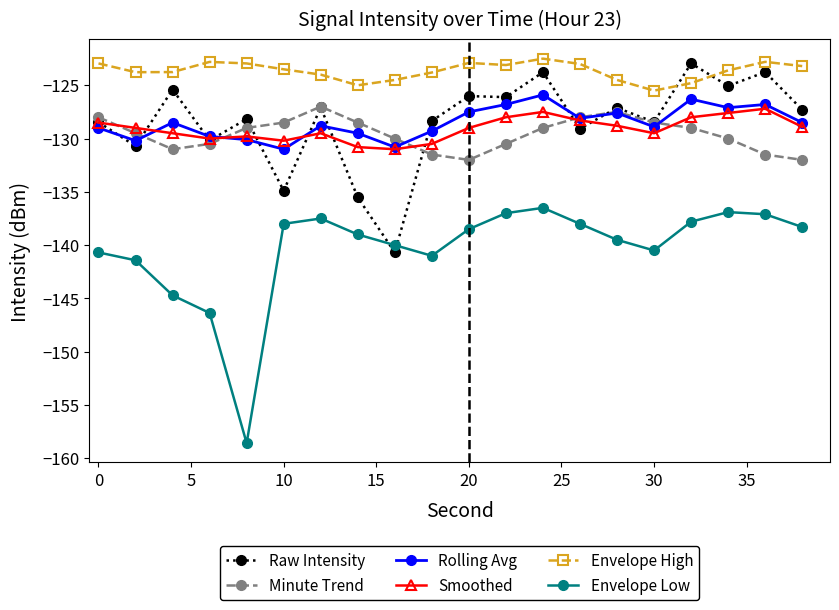

How many lines are shown in the chart?

6